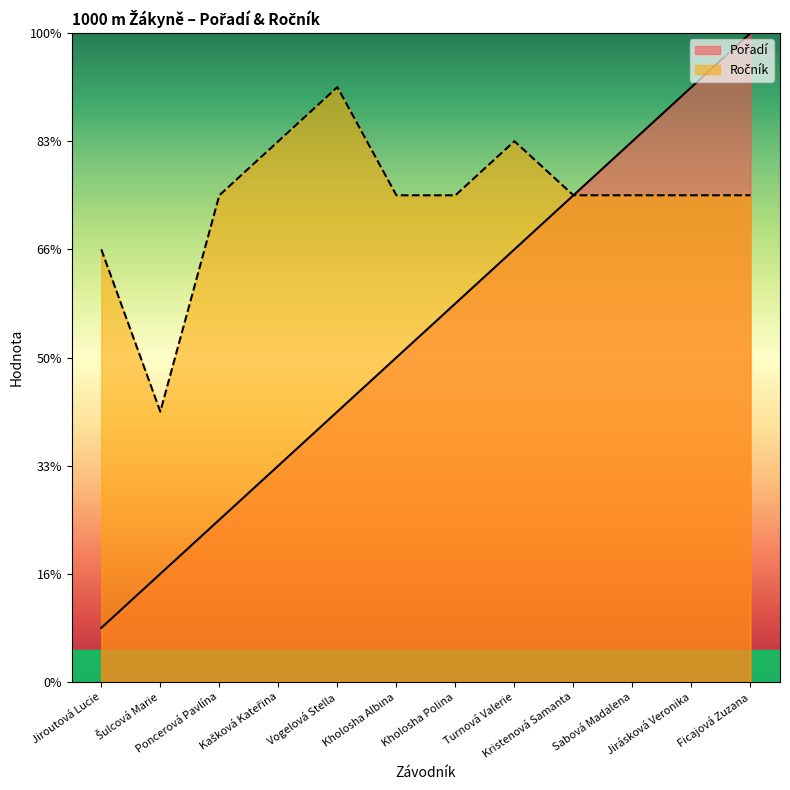

How many values in the Pořadí series are below 7?

6